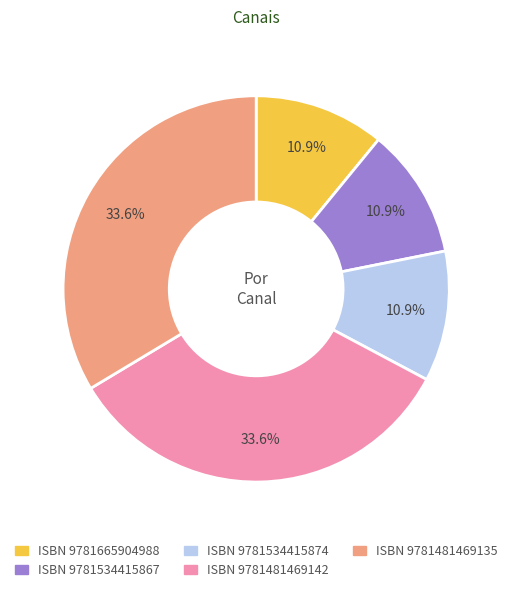

Is there any slice that represents more than half of the pie?

No